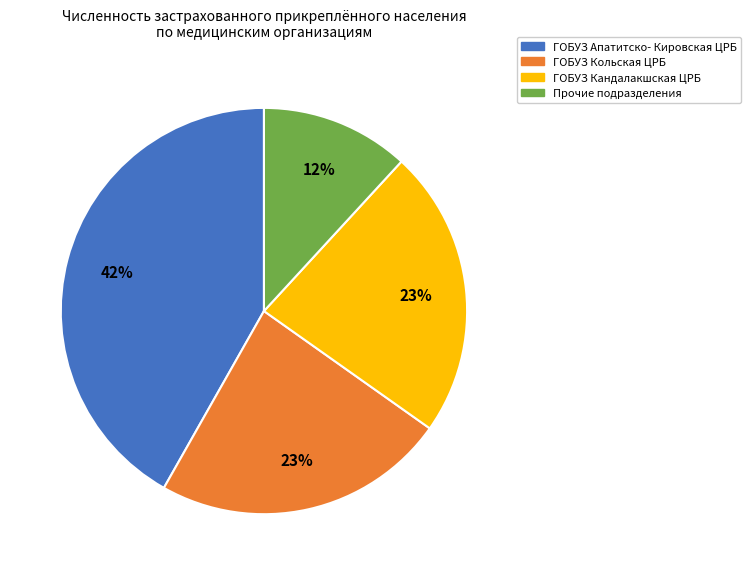

To the nearest percent, what is the difference between the ГОБУЗ Апатитско- Кировская ЦРБ and ГОБУЗ Кандалакшская ЦРБ slice percentages?

19%